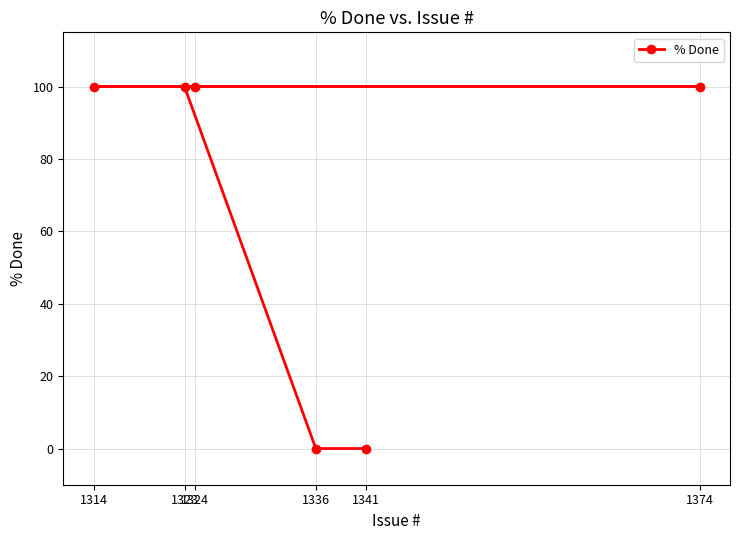

At which label is the value closest to 50?

1324